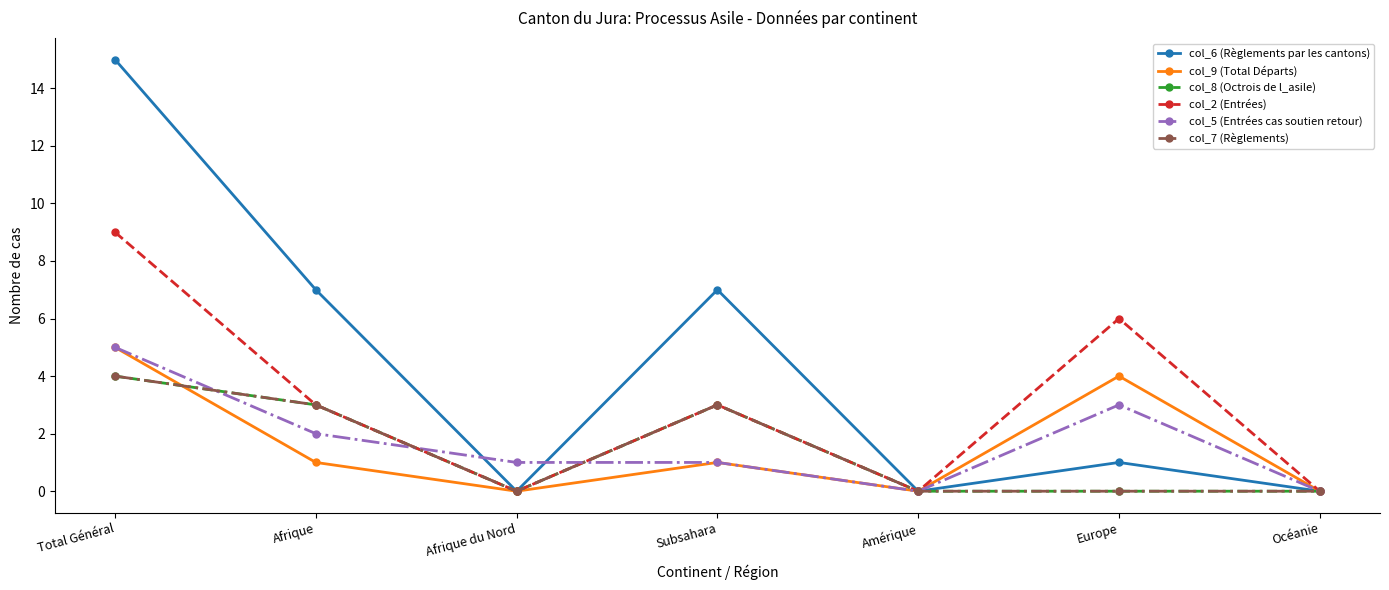

At how many categories does at least one series exceed 12?

1